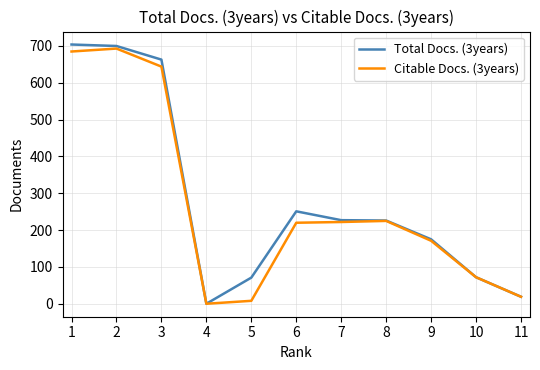

What is the maximum value shown in the chart?

704